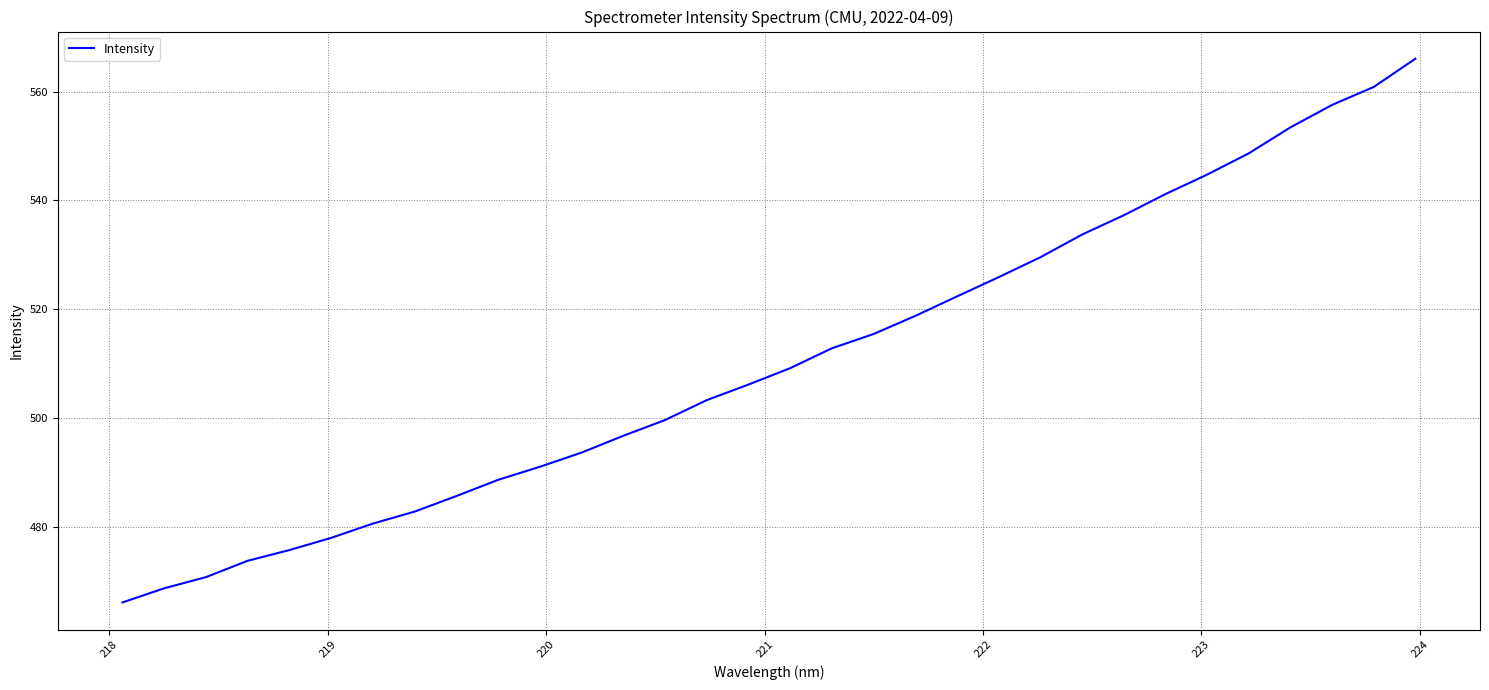

What is the minimum value shown in the chart?

466.1